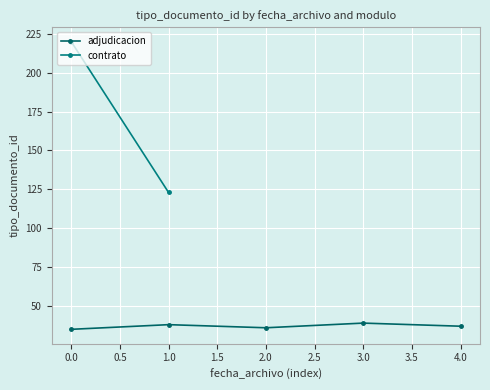

What is the value of the adjudicacion point at the 3rd from the left?

36